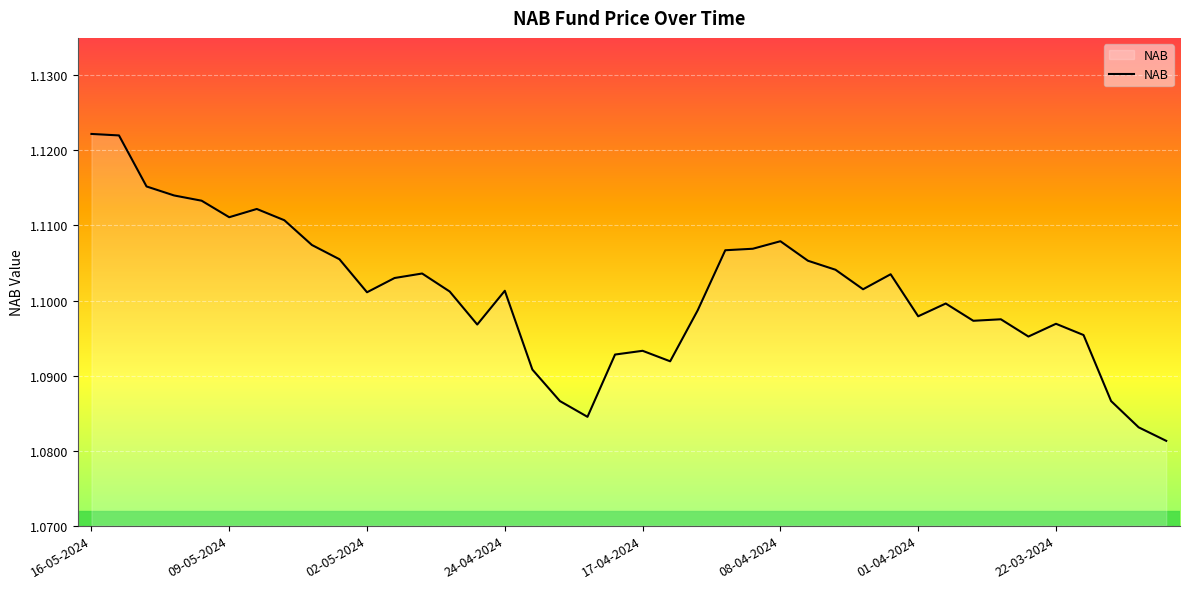

Reading left to right, list all the values displayed in this chart.

1.1	1.1	1.1	1.1	1.1	1.1	1.1	1.1	1.1	1.1	1.1	1.1	1.1	1.1	1.1	1.1	1.1	1.1	1.1	1.1	1.1	1.1	1.1	1.1	1.1	1.1	1.1	1.1	1.1	1.1	1.1	1.1	1.1	1.1	1.1	1.1	1.1	1.1	1.1	1.1